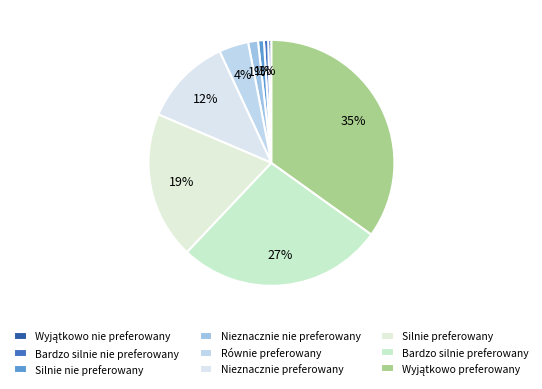

Is it true that Silnie nie preferowany is 7% of the pie?

False